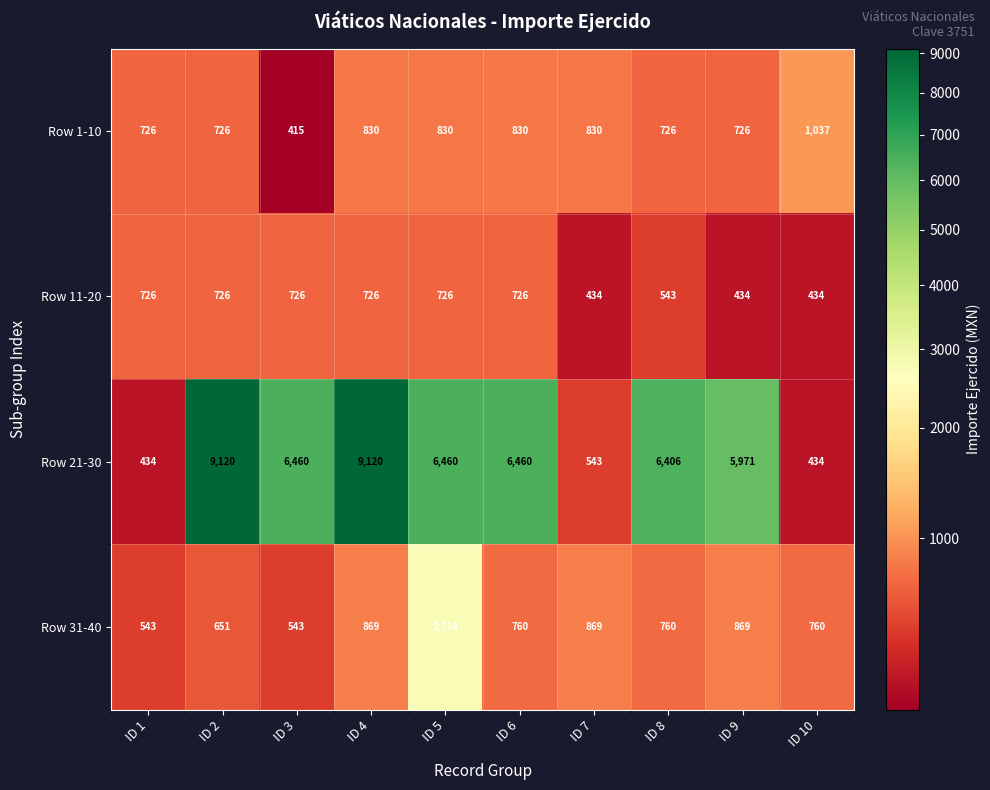

Is it true that Row 11-20 equals 543 at ID 8?

True